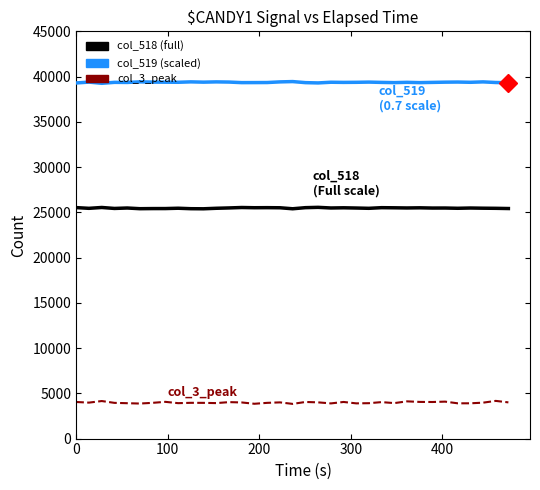

Does the chart have visible grid lines?

No